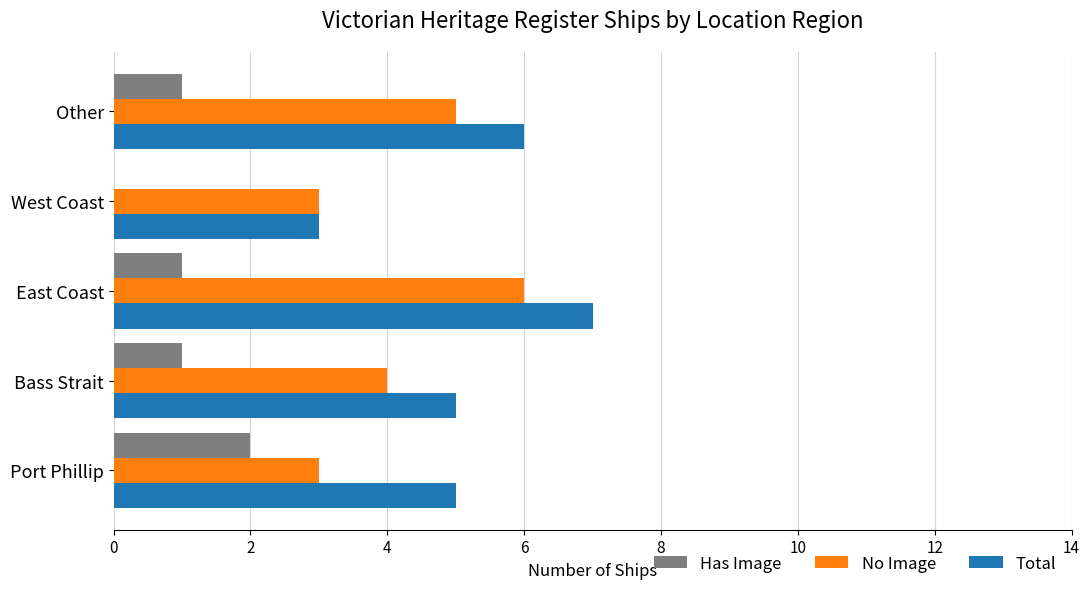

What is the sum of the No Image values at East Coast and Port Phillip?

9